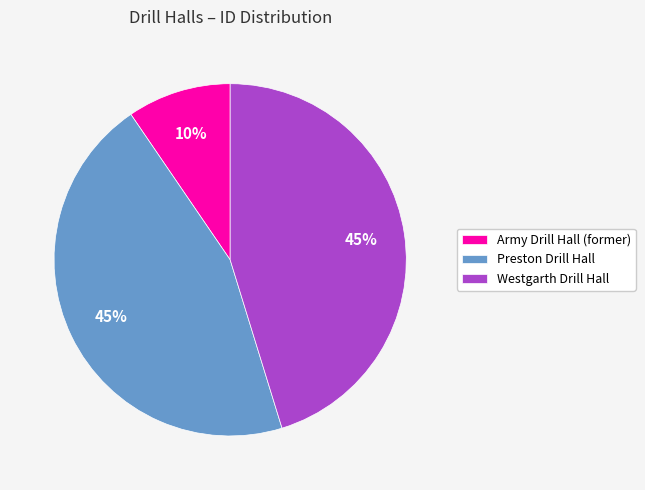

Combined, do Westgarth Drill Hall and Preston Drill Hall account for over 50%?

Yes